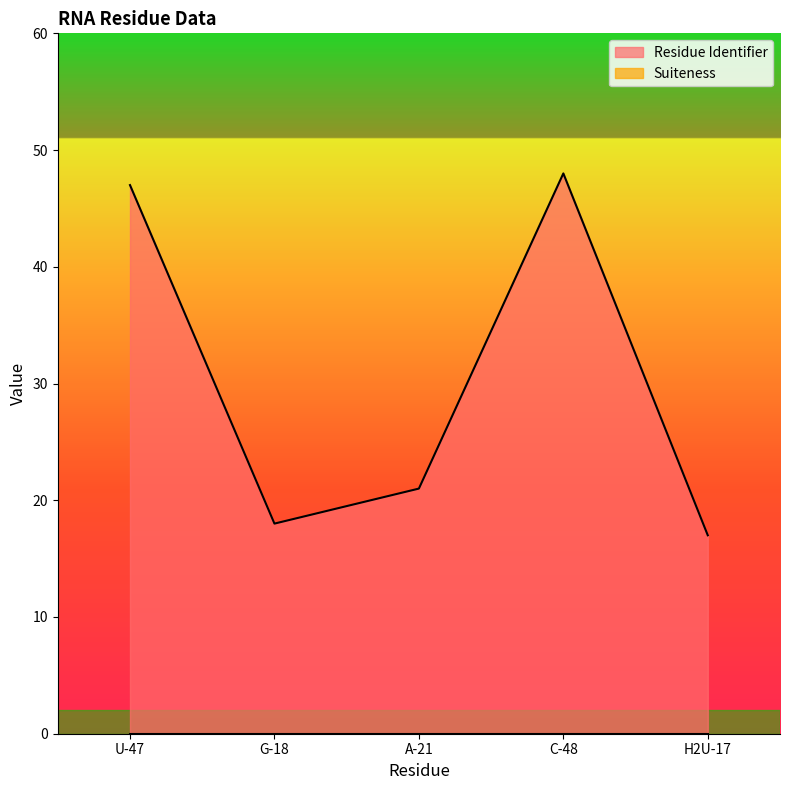

How many values exceed 21?

2